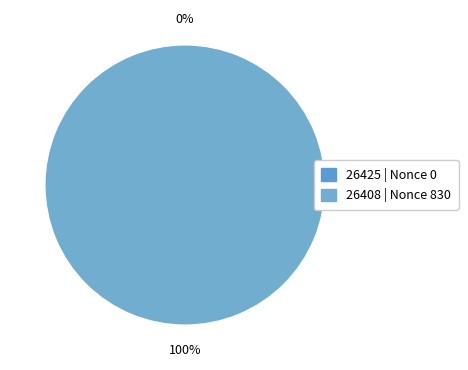

To the nearest percent, what is the difference between the largest and smallest slice percentages?

100%